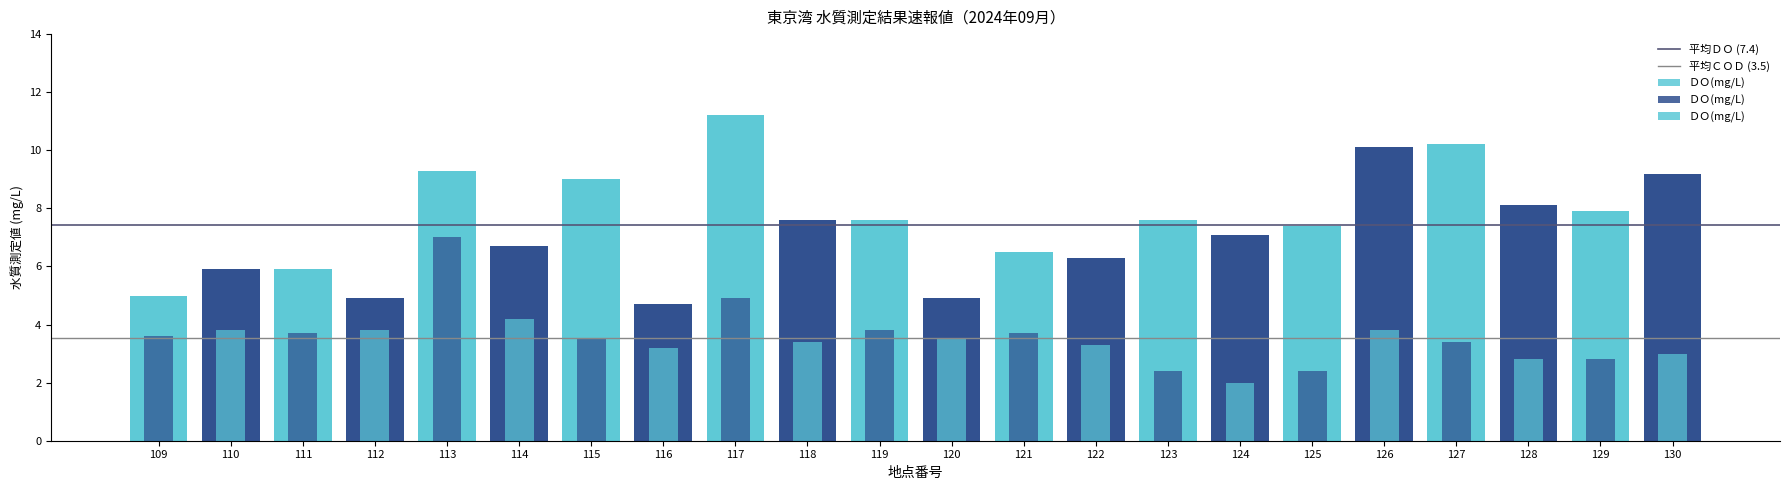

What is the total value across all series at 110?

11.0